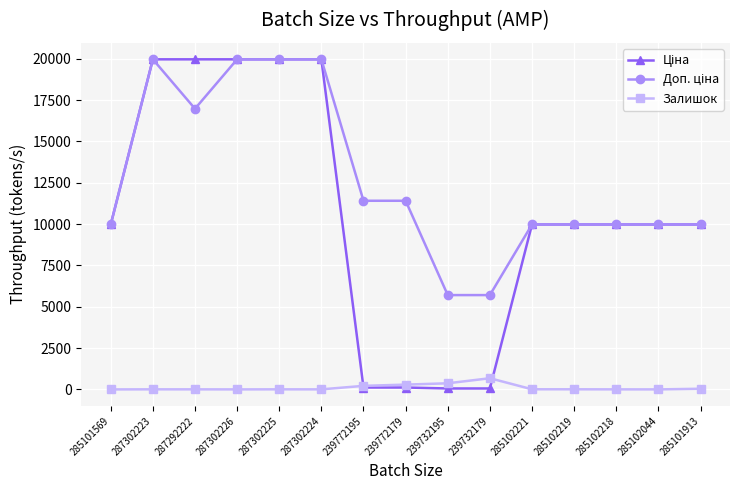

Does the chart have visible grid lines?

Yes